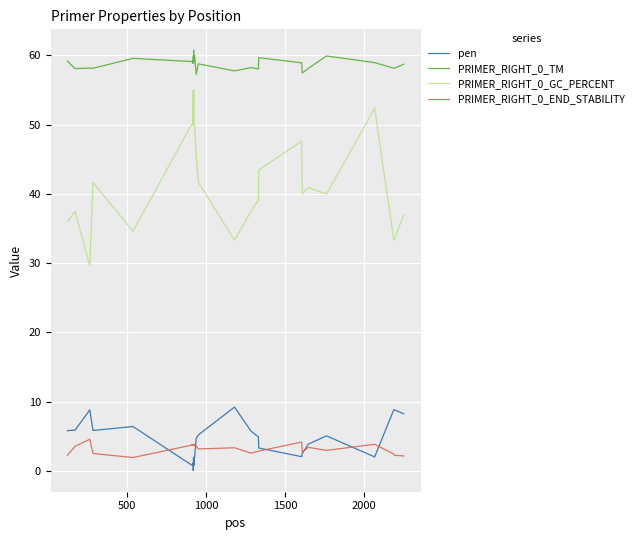

Does the chart have visible grid lines?

Yes